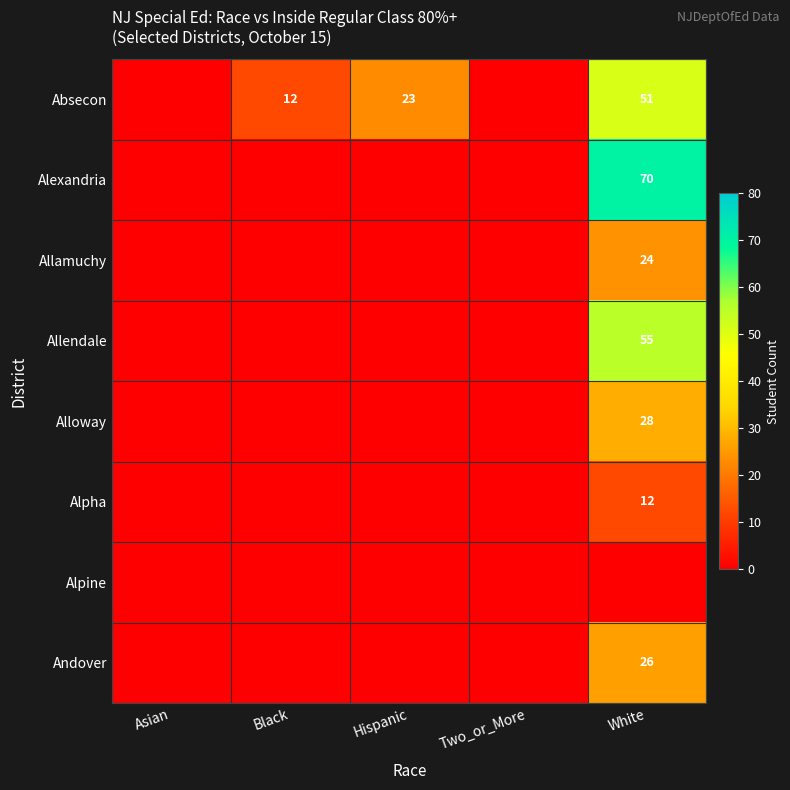

Is the value of Allamuchy at White greater than the value of Allendale at White?

No